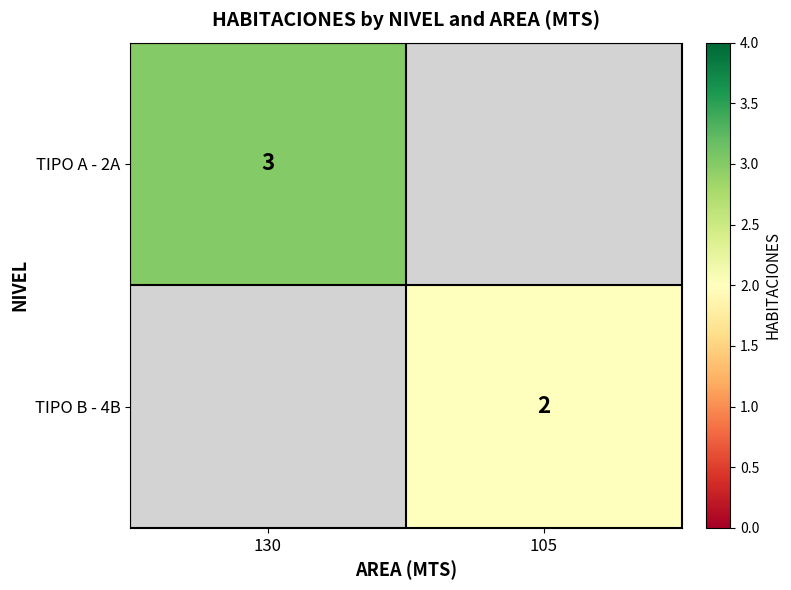

Is the value of TIPO A - 2A at 130 greater than the value of TIPO B - 4B at 105?

Yes